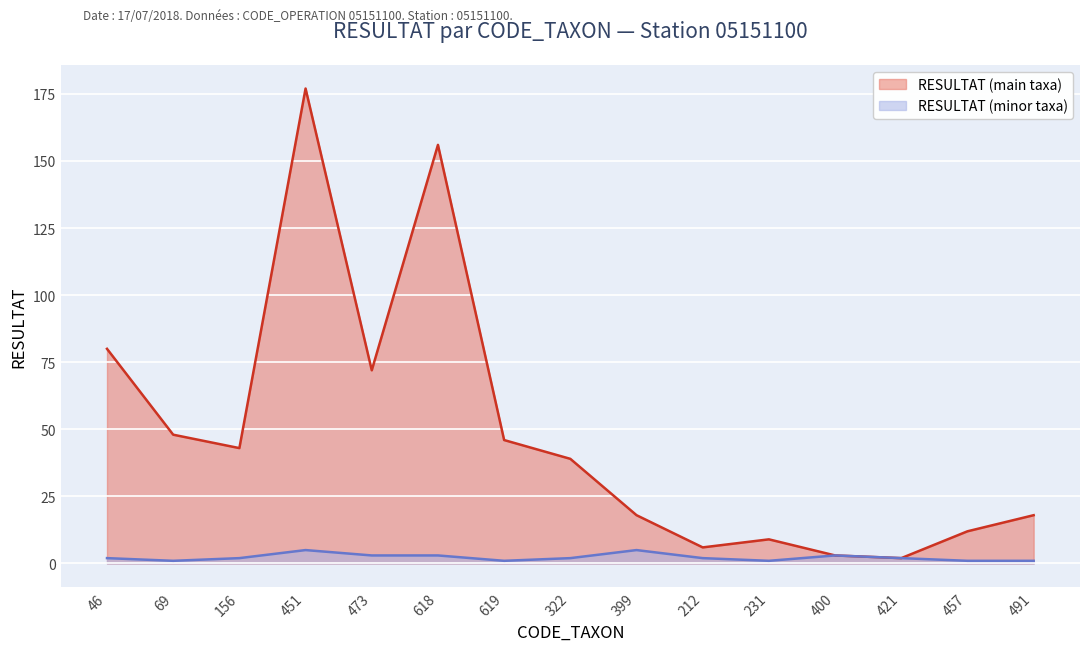

What is the label of the 14th point from the right?

69